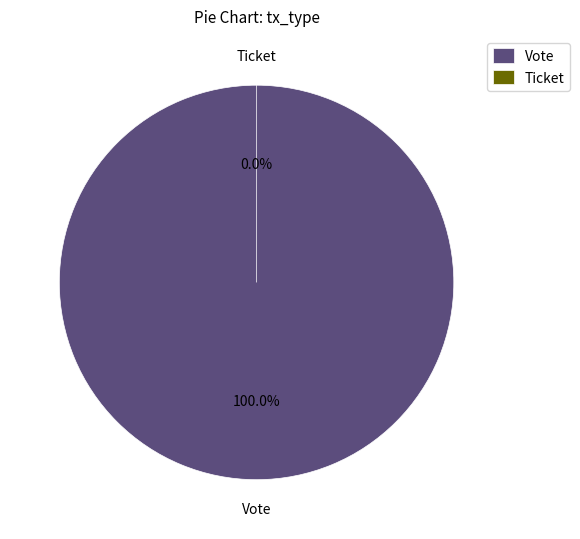

Is there any slice that represents more than half of the pie?

Yes